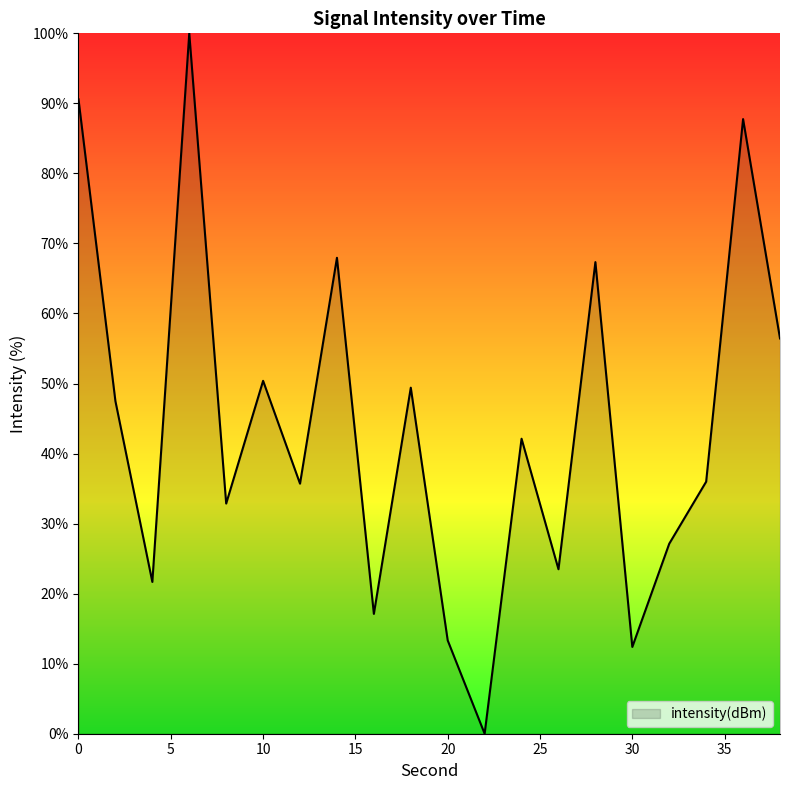

What is the difference between the maximum and minimum values?

100.0